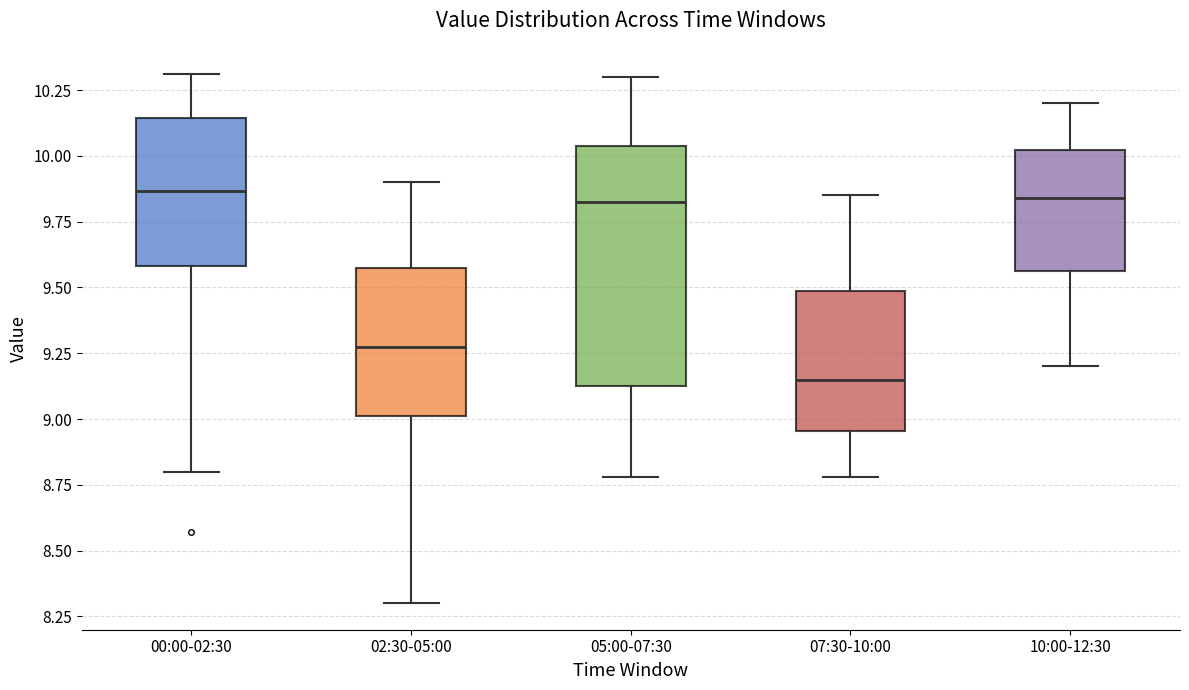

Reading left to right, read every box against the y-axis: the position of its median line, the range the box covers, and the ends of its whiskers. The values are not printed on the chart, so give them approximately, as read against the axis.

00:00-02:30: median 9.85, box 9.60 to 10.15, whiskers 8.80 to 10.30
02:30-05:00: median 9.30, box 9.00 to 9.55, whiskers 8.30 to 9.90
05:00-07:30: median 9.85, box 9.15 to 10.05, whiskers 8.80 to 10.30
07:30-10:00: median 9.15, box 8.95 to 9.50, whiskers 8.80 to 9.85
10:00-12:30: median 9.85, box 9.55 to 10.00, whiskers 9.20 to 10.20